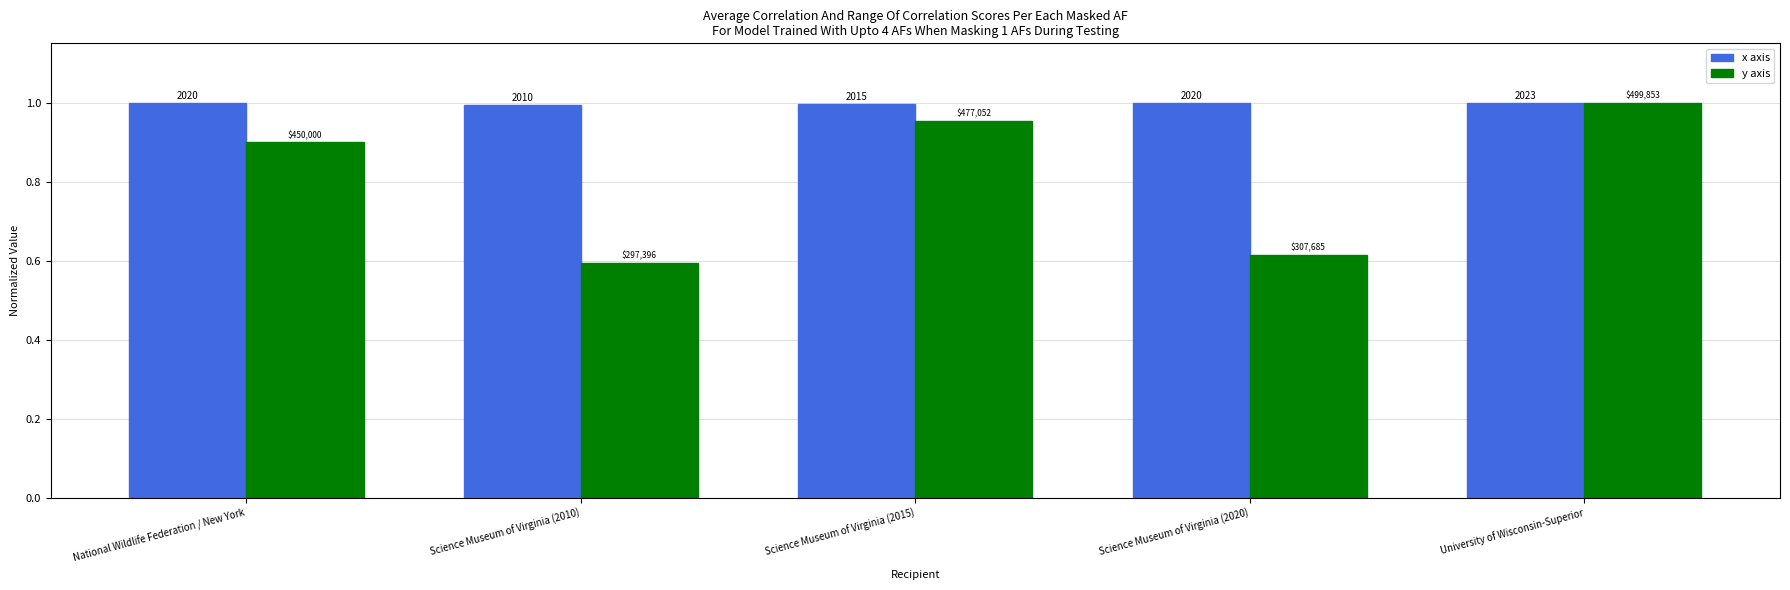

What is the difference between the highest and lowest values at Science Museum of Virginia (2010)?

0.4